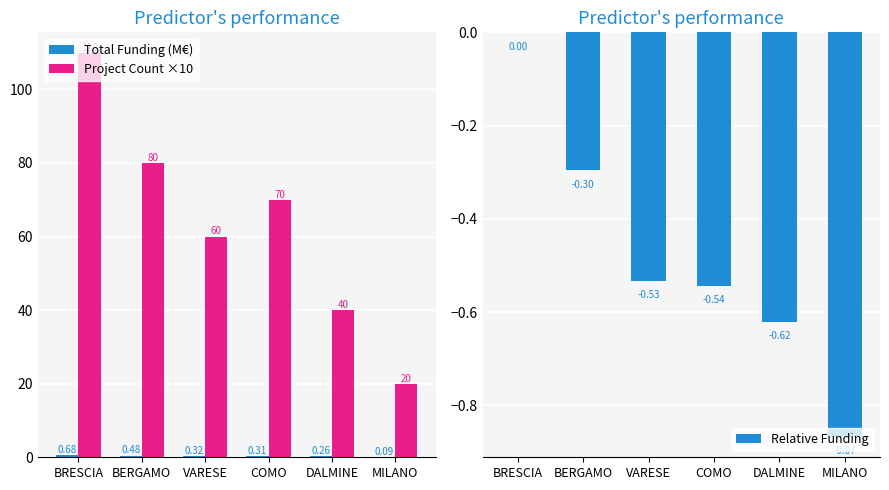

Rank the series at MILANO from highest to lowest value.

Project Count ×10, Total Funding (M€), Relative Funding